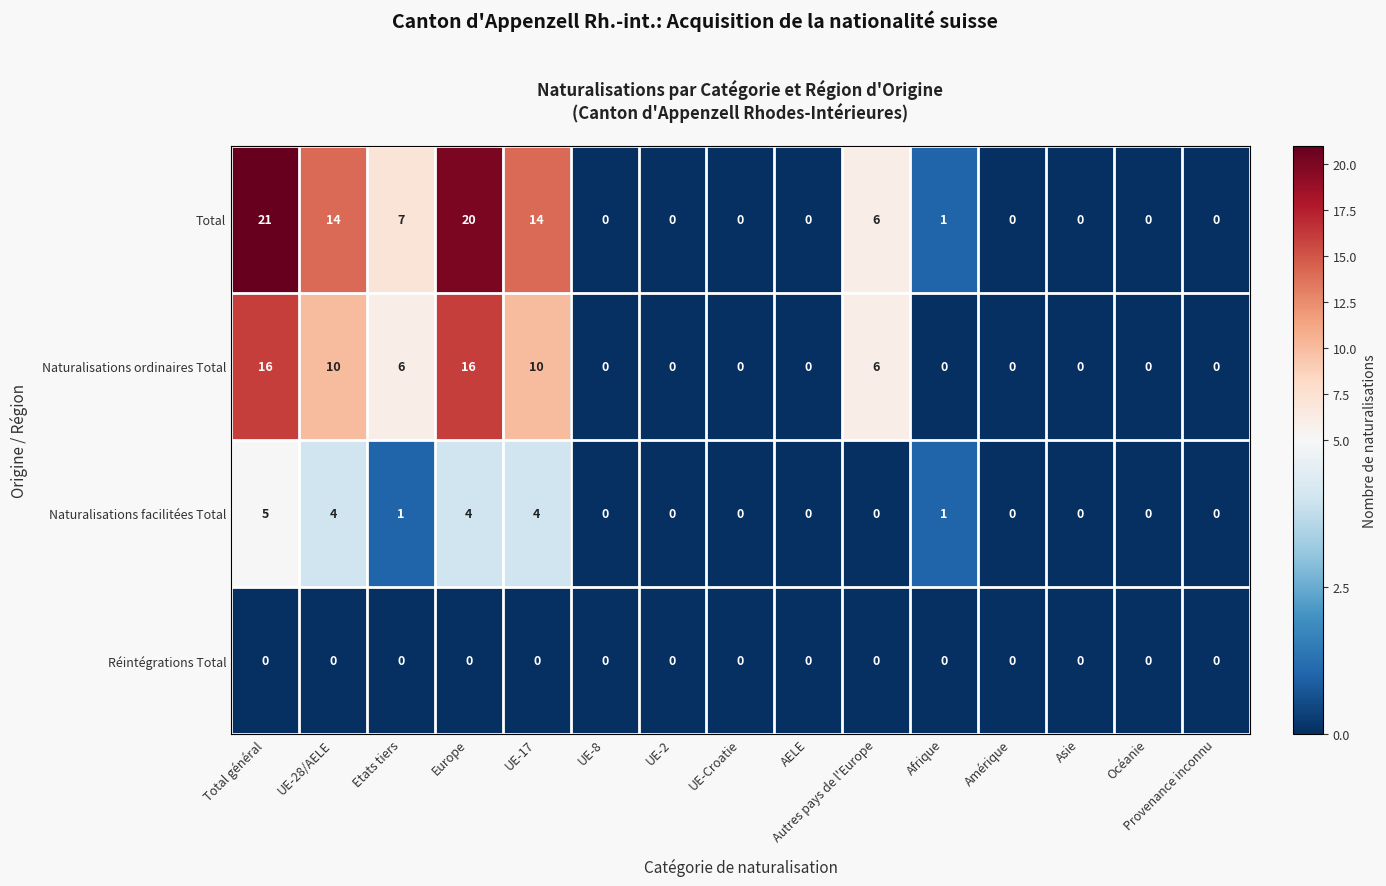

List the series in order of their overall mean, lowest first.

Réintégrations Total, Naturalisations facilitées Total, Naturalisations ordinaires Total, Total